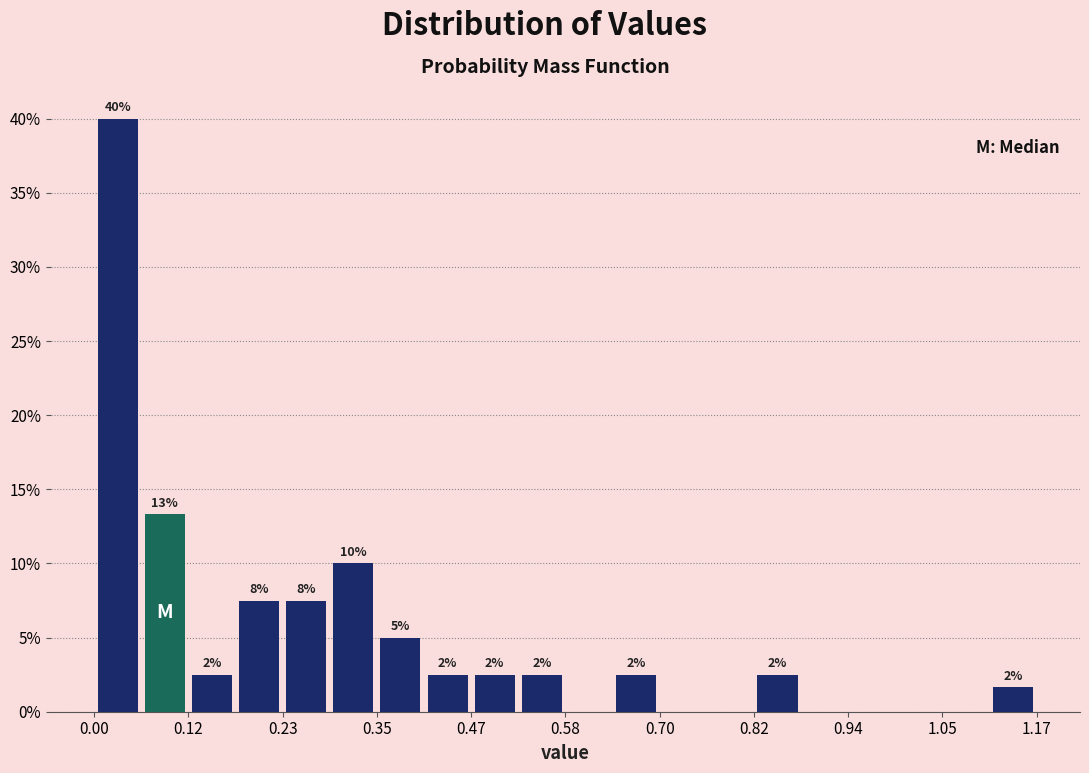

Read against the x-axis, roughly where is the centre of the tallest bar?

0.02